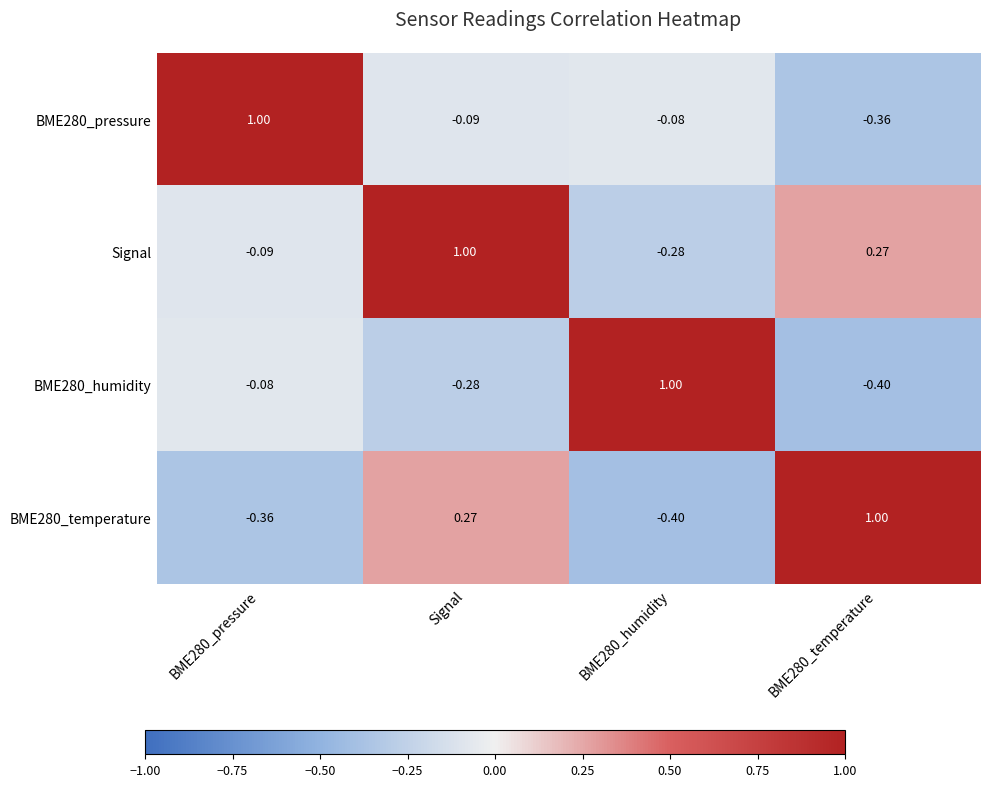

At which category is the sum across all series the highest?

Signal